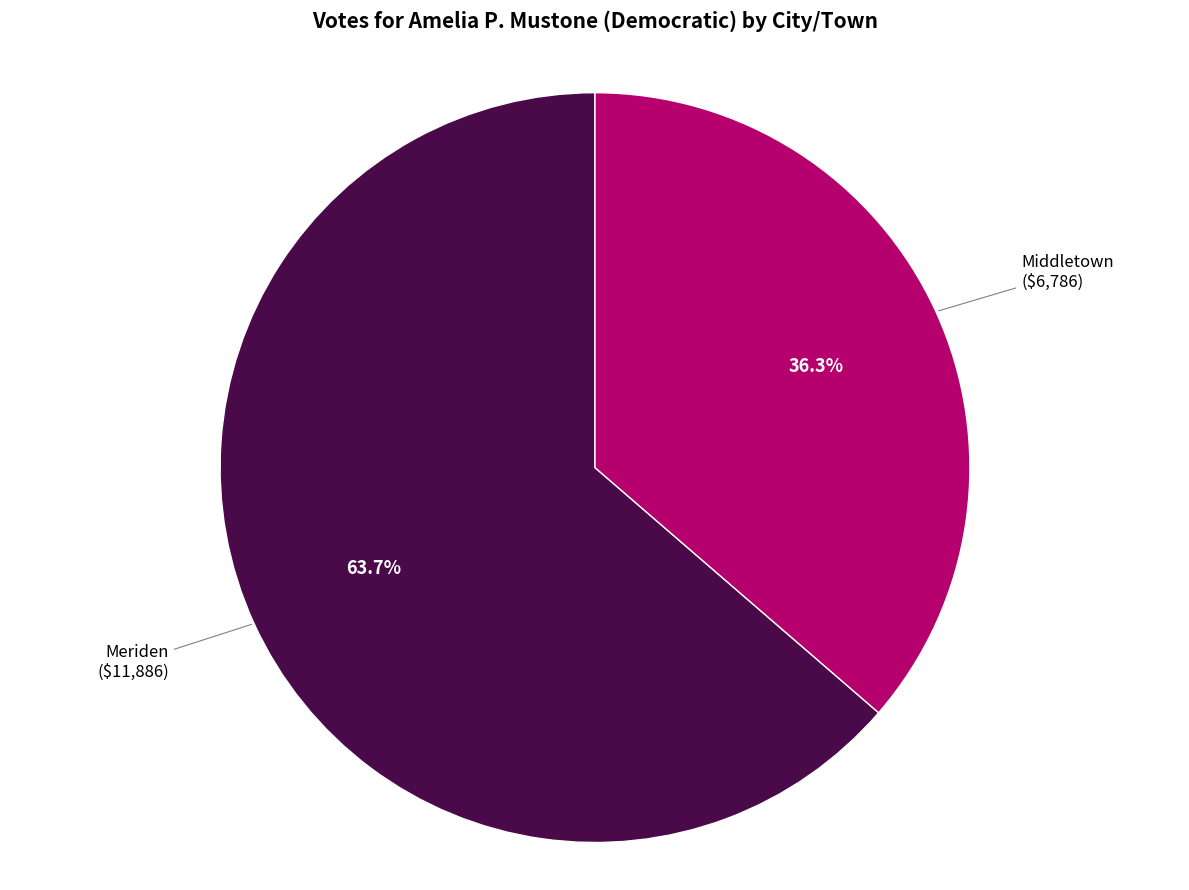

Does any single category account for the majority?

Yes